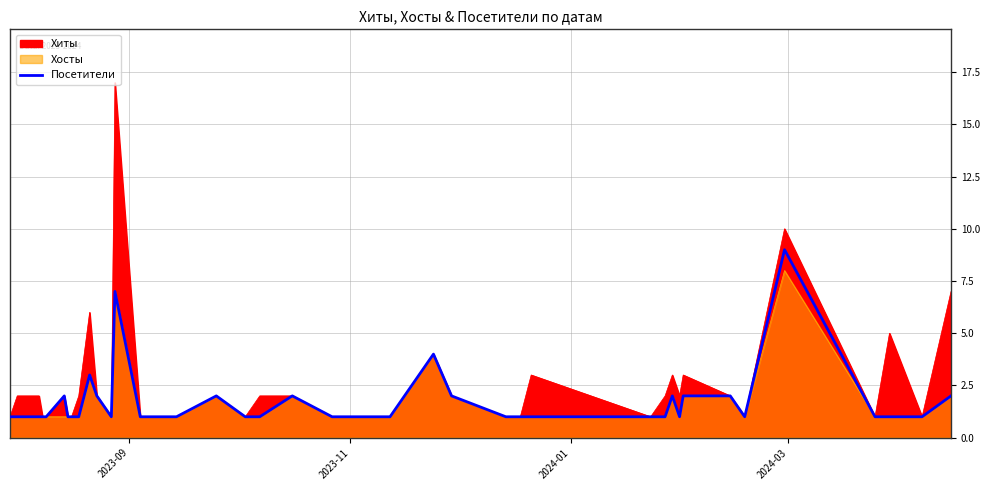

How many series are shown in this chart?

1